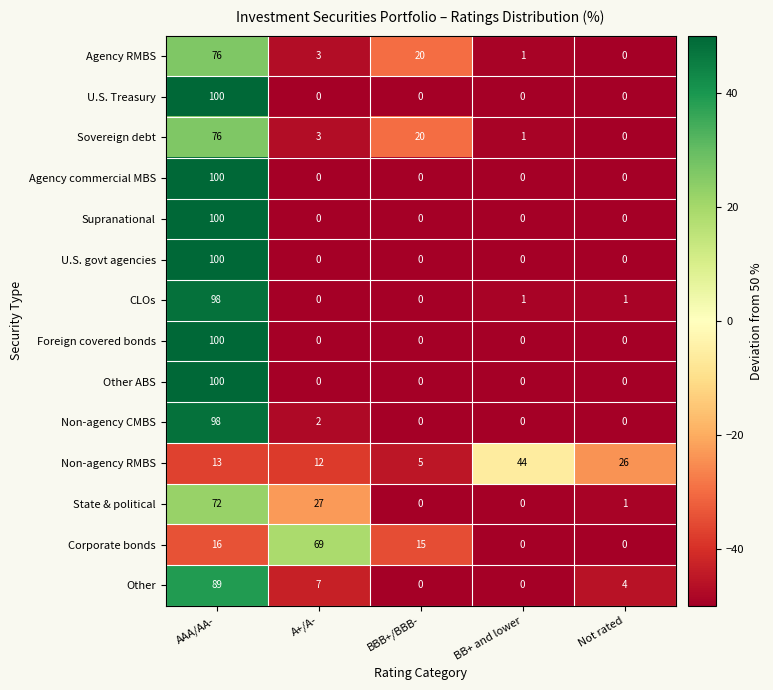

How many data points in State & political are less than 1?

2